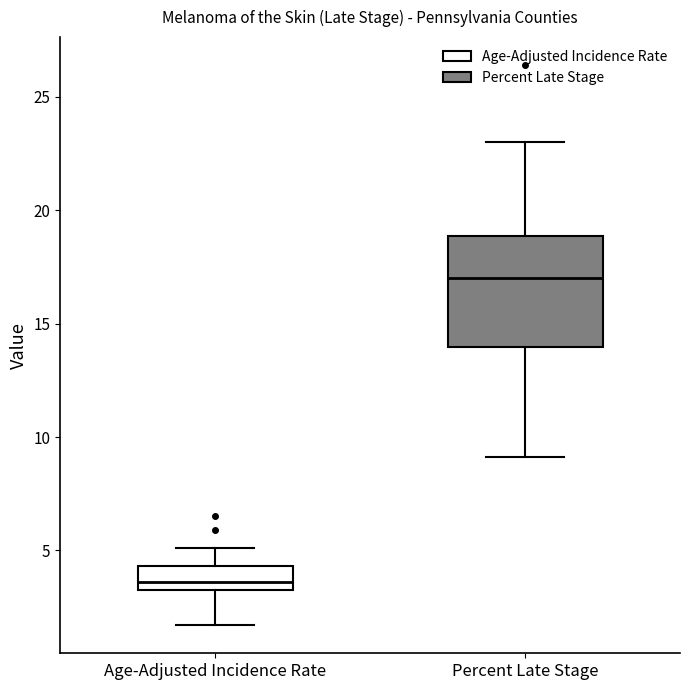

Comparing the boxes themselves (not the whiskers), which one is the tallest?

Percent Late Stage